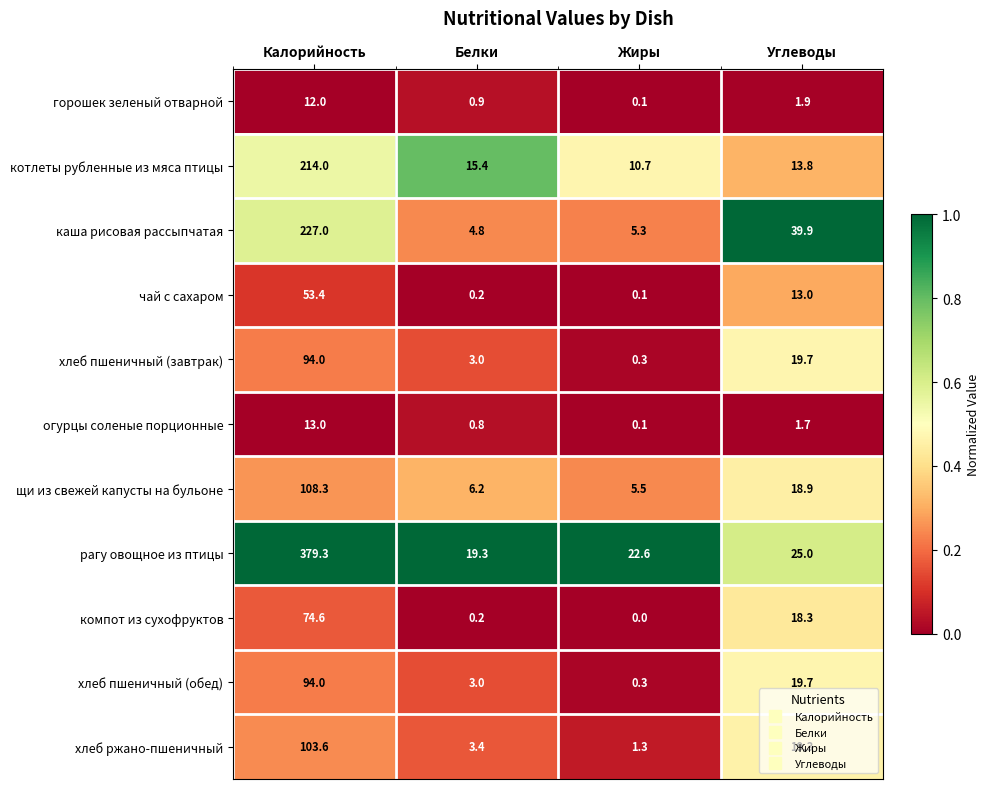

At how many categories does at least one series exceed 0?

4